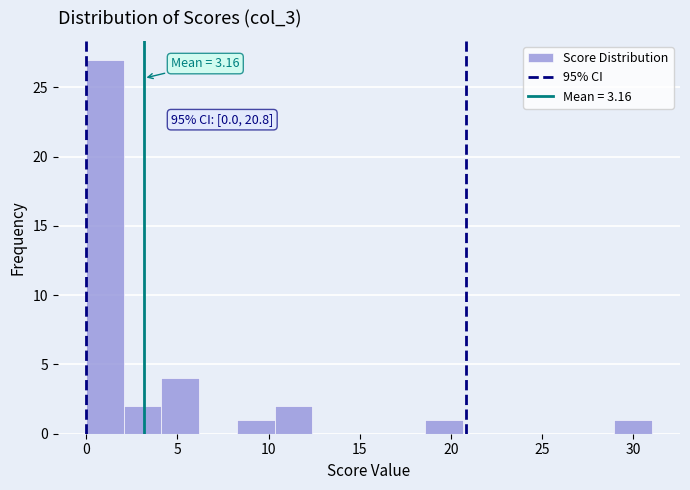

Over which range of the x-axis is the bar tallest?

0.0 to 2.0